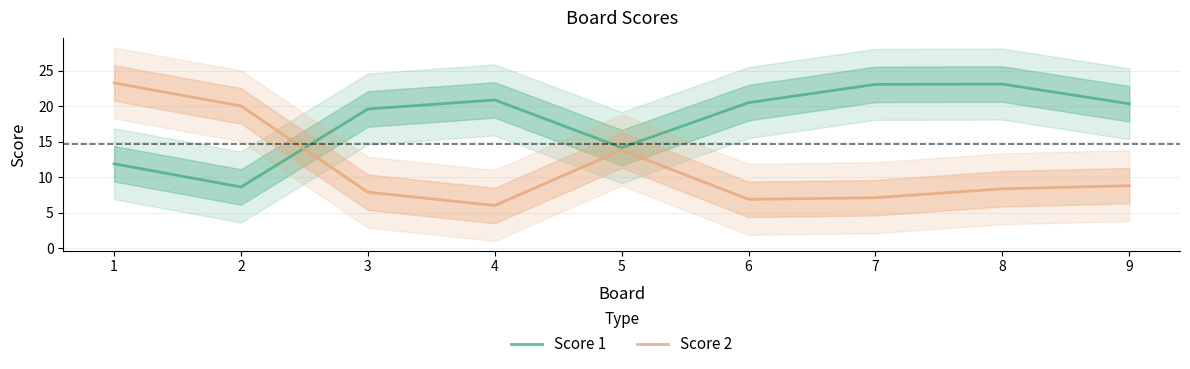

Reading left to right, what are all the values shown in this chart?

Score 1: 1=11.9	2=8.6	3=19.6	4=20.9	5=14.1	6=20.5	7=23.0	8=23.1	9=20.3
Score 2: 1=23.2	2=20.0	3=7.9	4=6.0	5=13.8	6=6.9	7=7.1	8=8.3	9=8.8